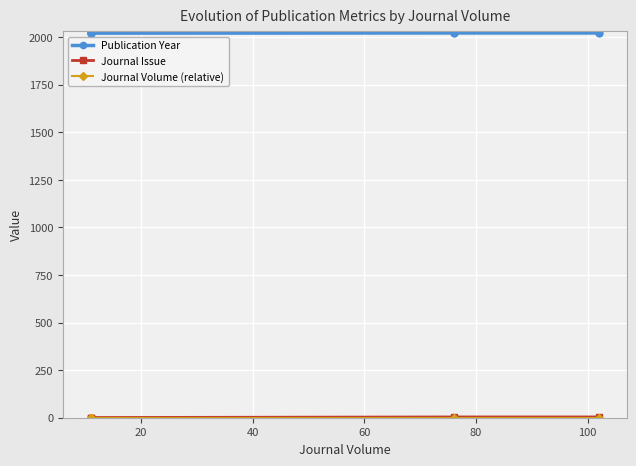

What is the sum of the Publication Year values at 80 and 20?

4045.0